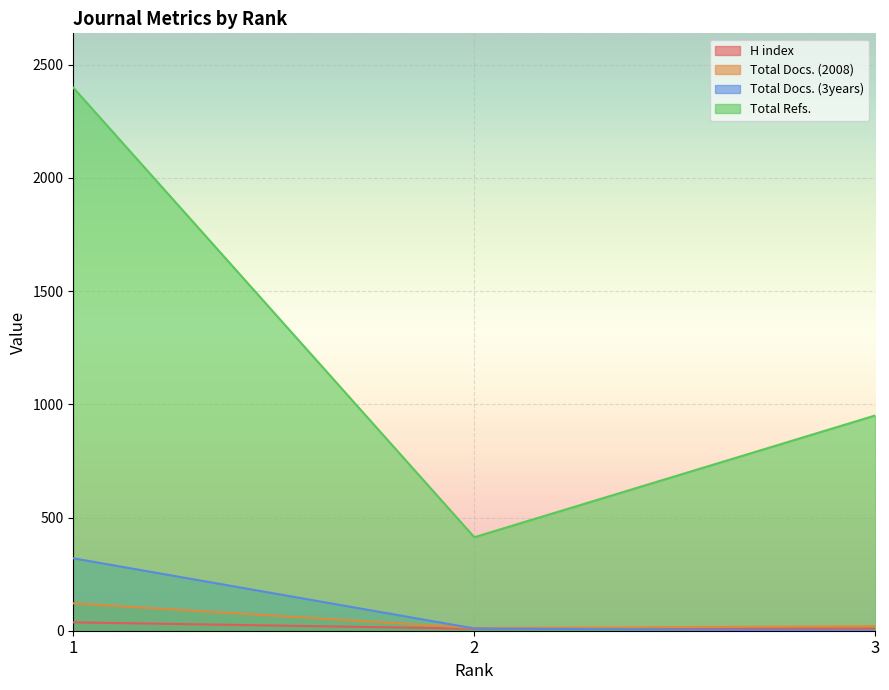

What is the total value across all series at 3?

981